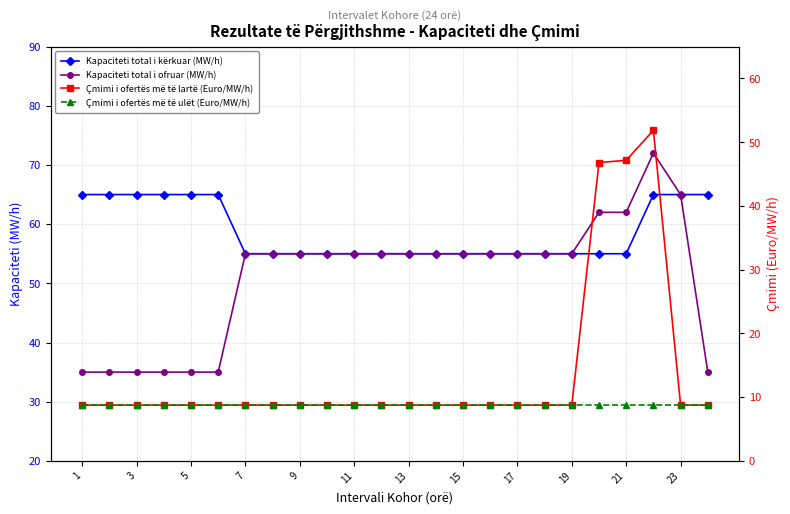

At how many categories does at least one series exceed 27?

24